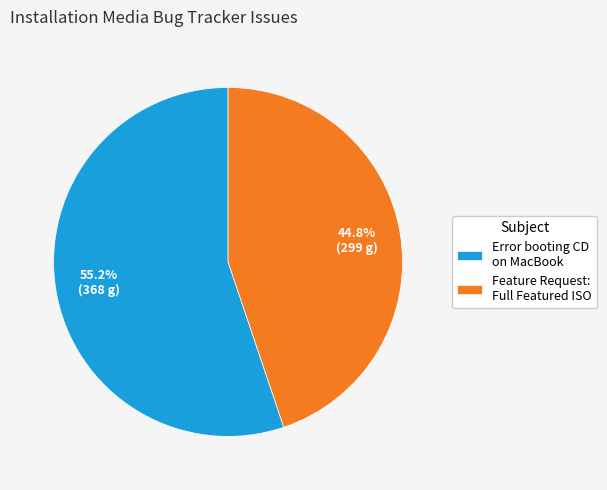

What percentage do Error booting CD on MacBook and Feature Request: Full Featured ISO together represent?

100.0%